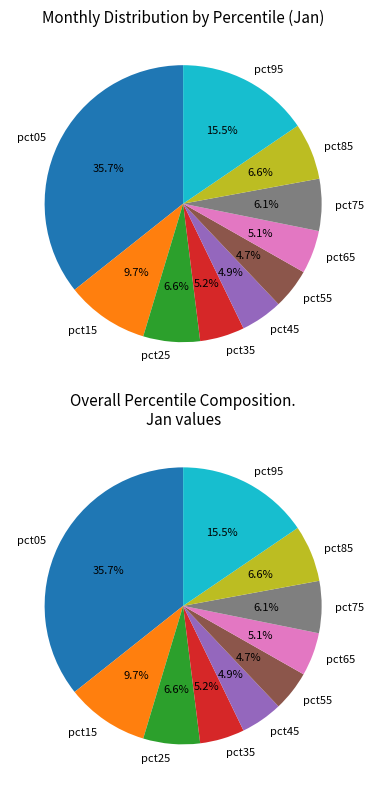

True or false: pct65 accounts for 5% of the total.

True